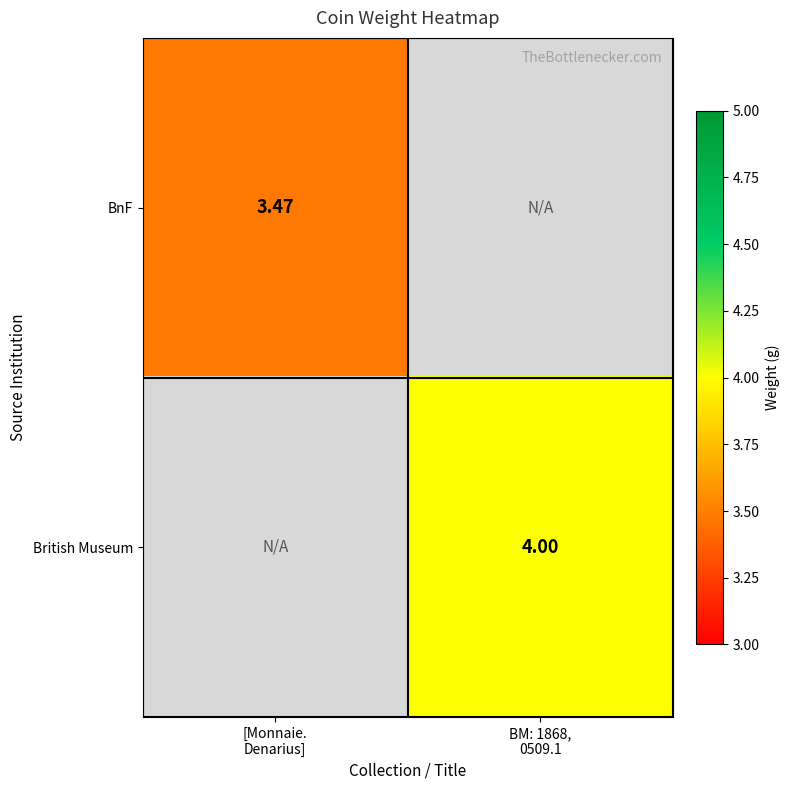

True or false: British Museum has a value of 1.5 at BM: 1868, 0509.1.

False